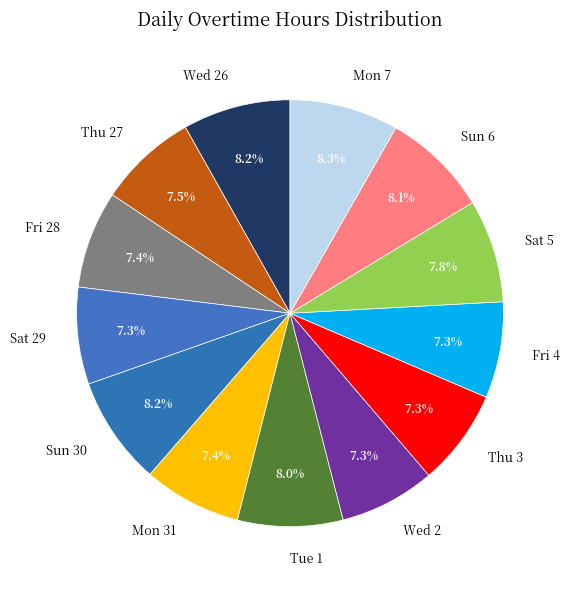

Is it true that Wed 26 is 23% of the pie?

False